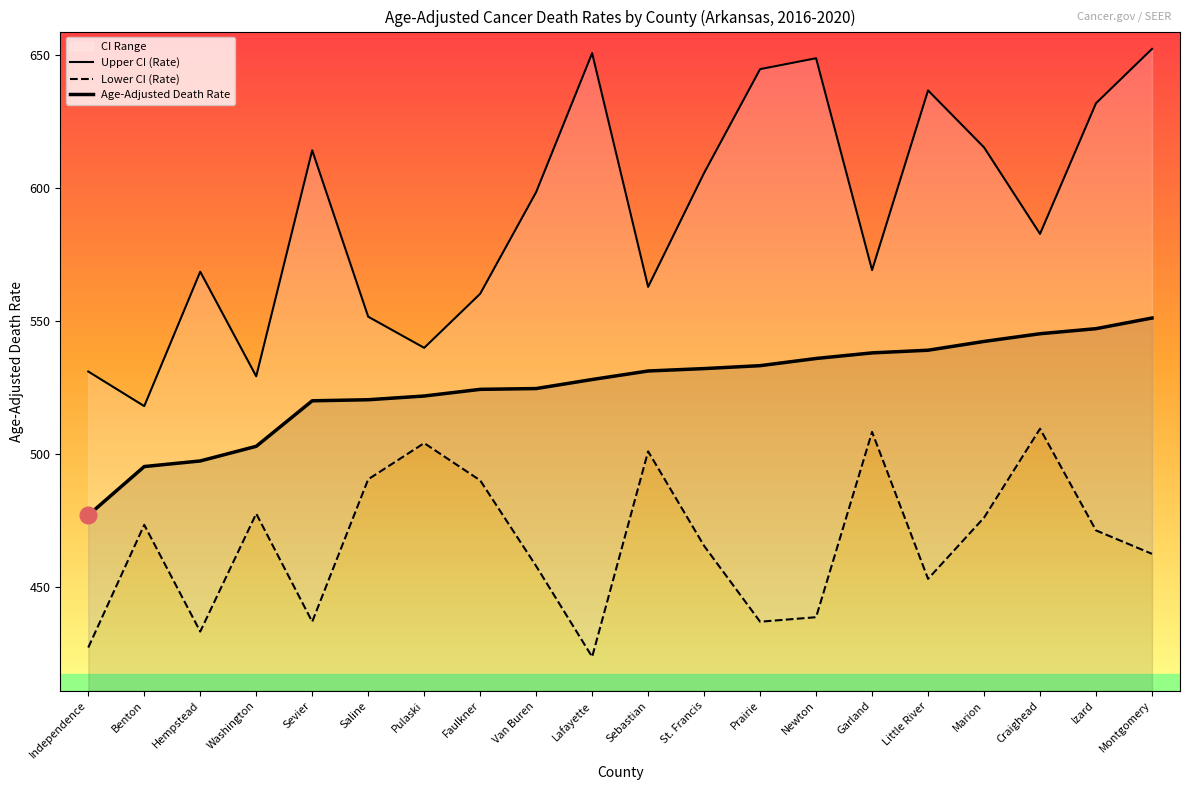

What is the difference between the highest and lowest values at Marion?

139.1